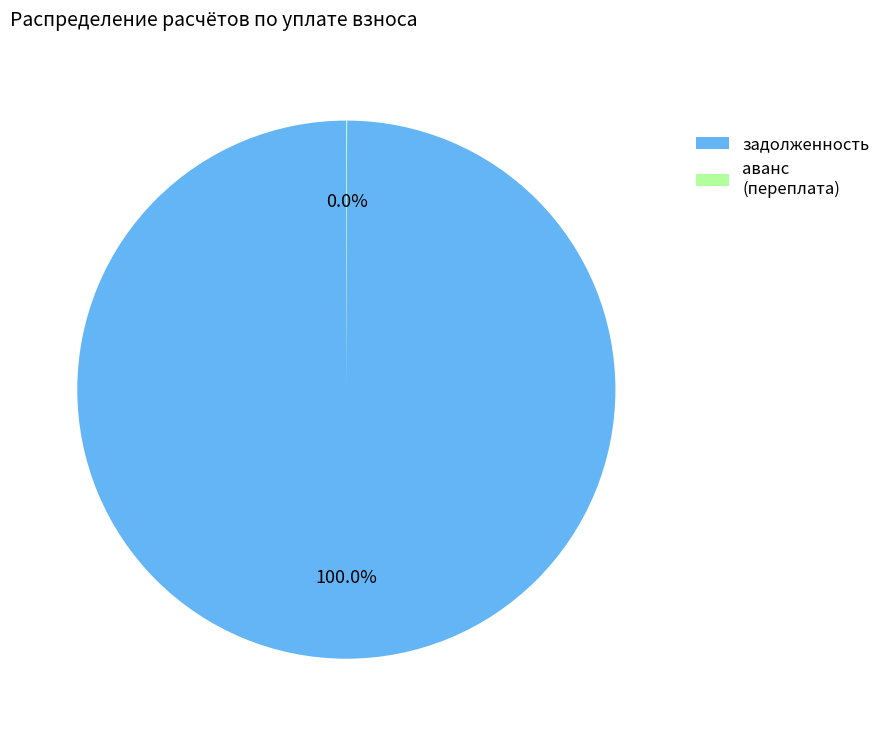

Does any single category account for the majority?

Yes